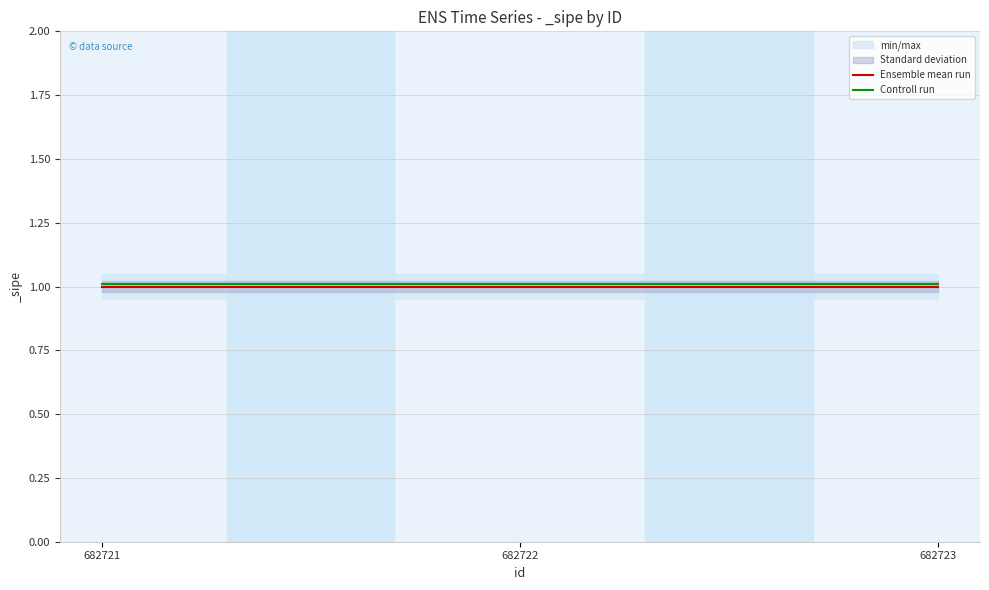

Read the Controll run value at 682722.

1.0